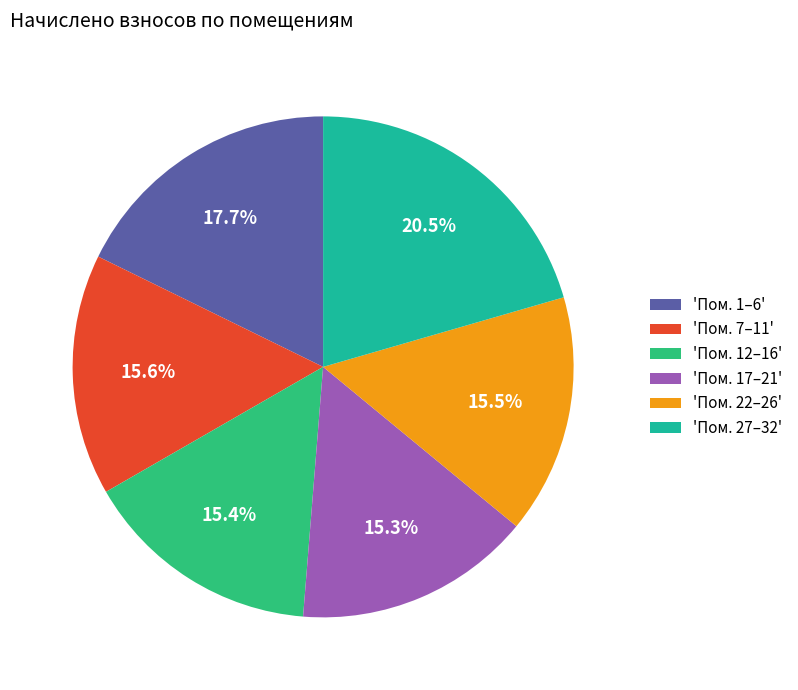

What is the largest slice in the pie chart?

'Пом. 27–32'